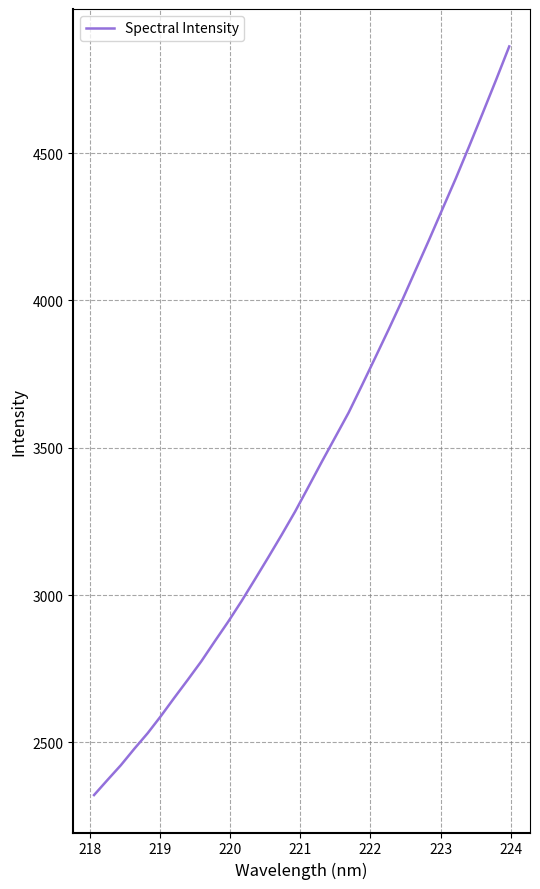

True or false: the data has more than 0 interior local peaks.

False